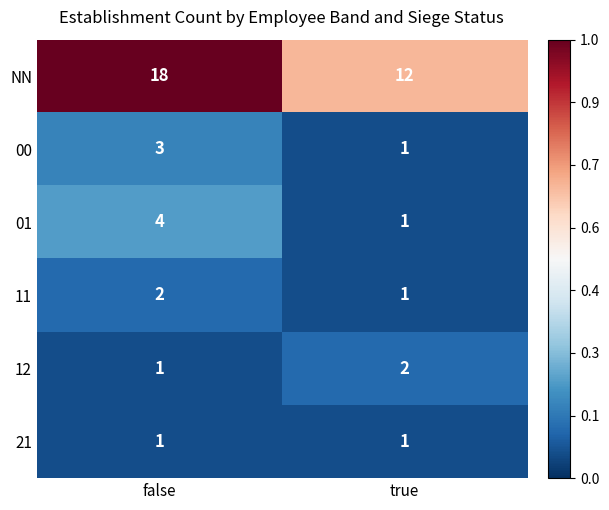

What is the total value across all series at true?

18